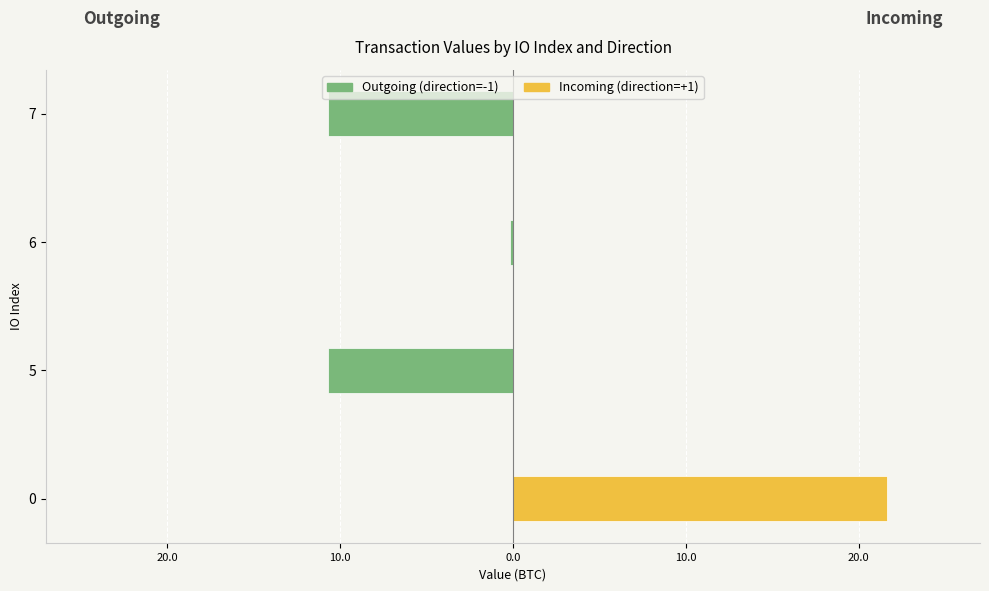

The value of Incoming (direction=+1) at 7 is -13.7. True or false?

False